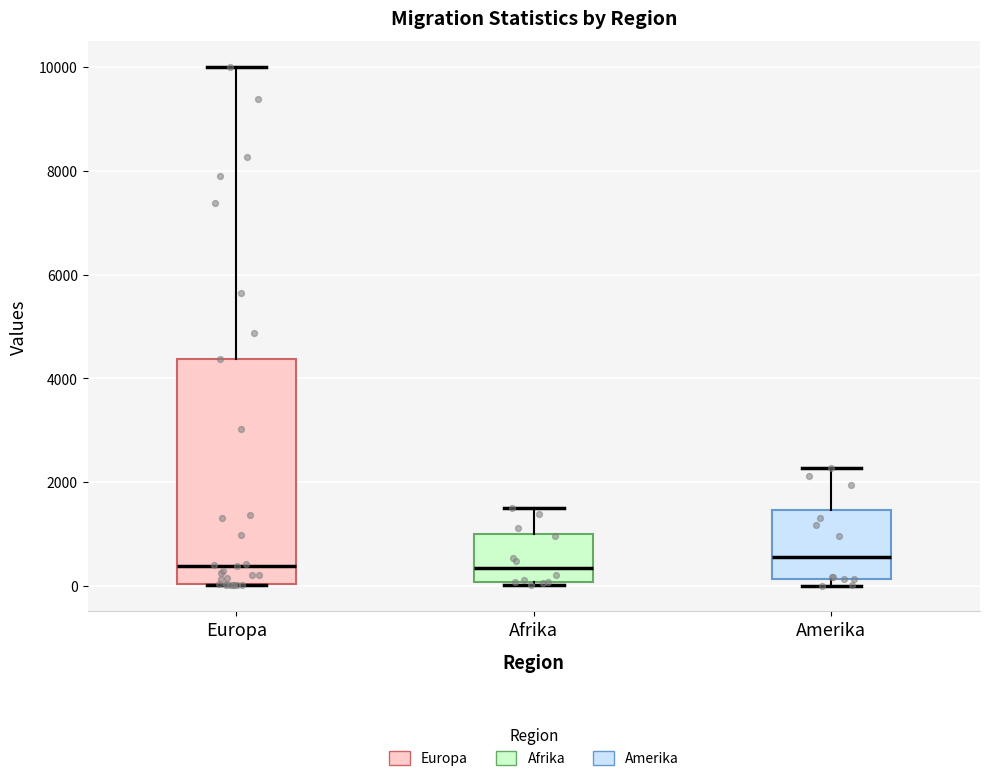

Reading left to right, read every box against the y-axis: the position of its median line, the range the box covers, and the ends of its whiskers. The values are not printed on the chart, so give them approximately, as read against the axis.

Europa: median 400, box 0 to 4400, whiskers 0 to 10000
Afrika: median 400, box 0 to 1000, whiskers 0 to 1600
Amerika: median 600, box 200 to 1400, whiskers 0 to 2200